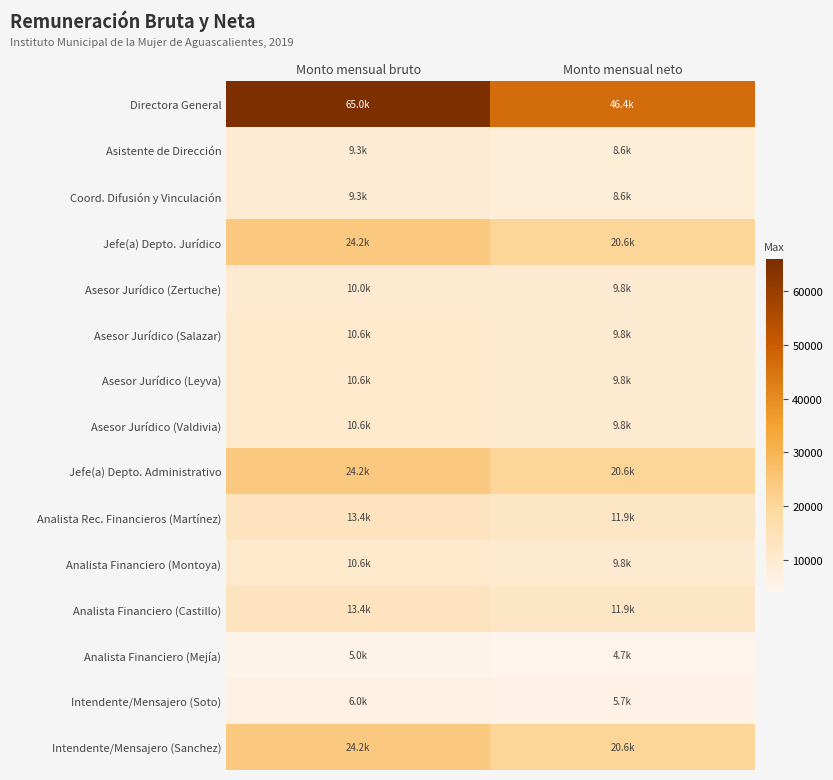

Reading right to left, extract all data points from this chart.

Directora General: Monto mensual neto=46439.4	Monto mensual bruto=65009.6
Asistente de Dirección: Monto mensual neto=8599.2	Monto mensual bruto=9345.6
Coord. Difusión y Vinculación: Monto mensual neto=8599.2	Monto mensual bruto=9345.6
Jefe(a) Depto. Jurídico: Monto mensual neto=20551.2	Monto mensual bruto=24154.9
Asesor Jurídico (Zertuche): Monto mensual neto=9771.3	Monto mensual bruto=10027.0
Asesor Jurídico (Salazar): Monto mensual neto=9771.3	Monto mensual bruto=10621.9
Asesor Jurídico (Leyva): Monto mensual neto=9771.3	Monto mensual bruto=10621.9
Asesor Jurídico (Valdivia): Monto mensual neto=9771.3	Monto mensual bruto=10621.9
Jefe(a) Depto. Administrativo: Monto mensual neto=20551.2	Monto mensual bruto=24154.9
Analista Rec. Financieros (Martínez): Monto mensual neto=11859.8	Monto mensual bruto=13377.1
Analista Financiero (Montoya): Monto mensual neto=9771.3	Monto mensual bruto=10621.9
Analista Financiero (Castillo): Monto mensual neto=11859.8	Monto mensual bruto=13377.1
Analista Financiero (Mejía): Monto mensual neto=4664.0	Monto mensual bruto=4999.8
Intendente/Mensajero (Soto): Monto mensual neto=5692.0	Monto mensual bruto=6017.2
Intendente/Mensajero (Sanchez): Monto mensual neto=20551.2	Monto mensual bruto=24154.9